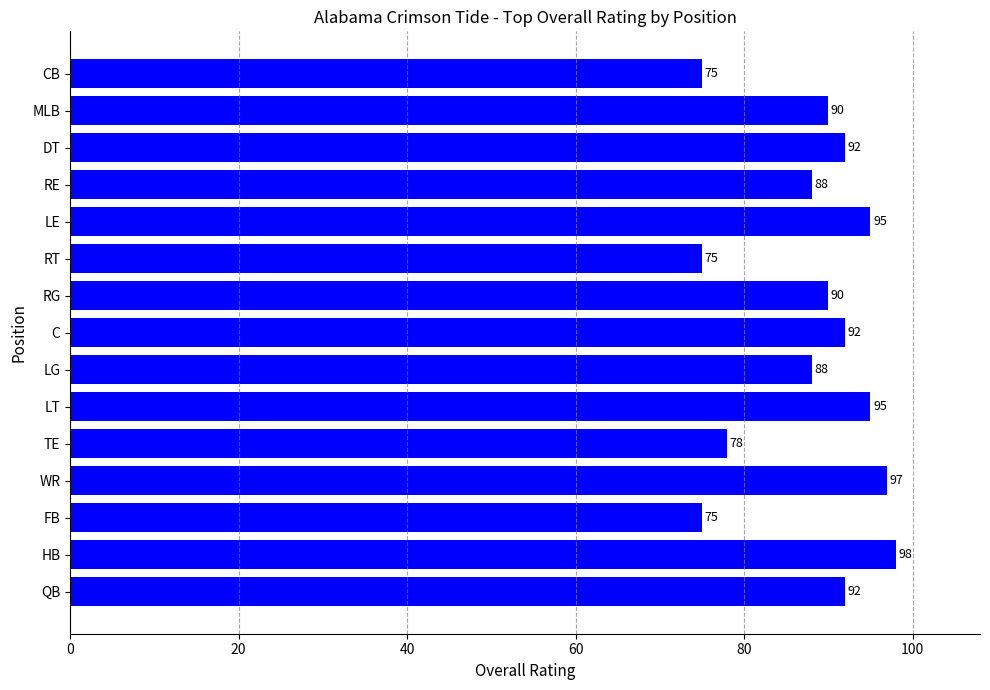

At which category does the chart reach its peak across all series?

HB